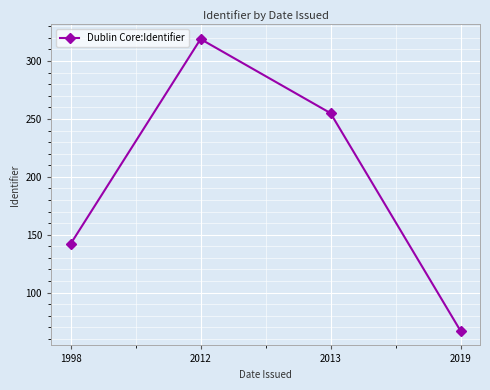

Reading left to right, extract all data points from this chart.

142	319	255	67